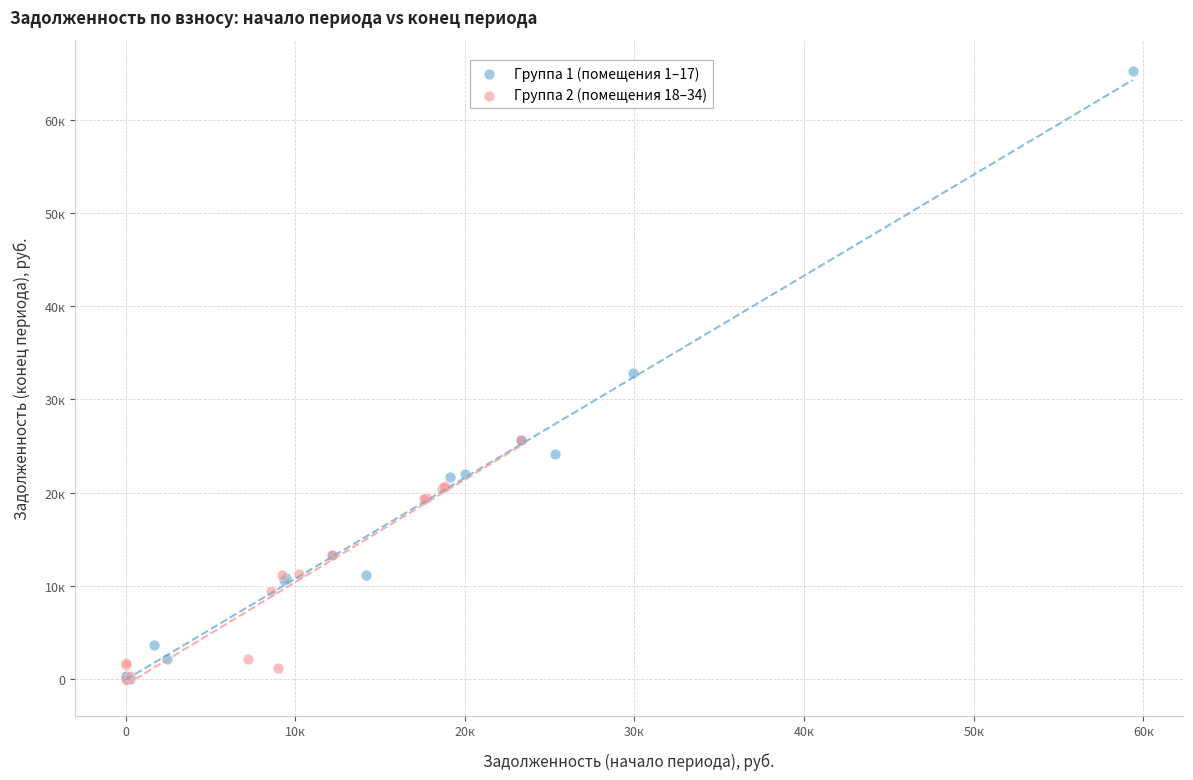

What are all the series names shown in the legend?

Группа 1 (помещения 1–17), Группа 2 (помещения 18–34)